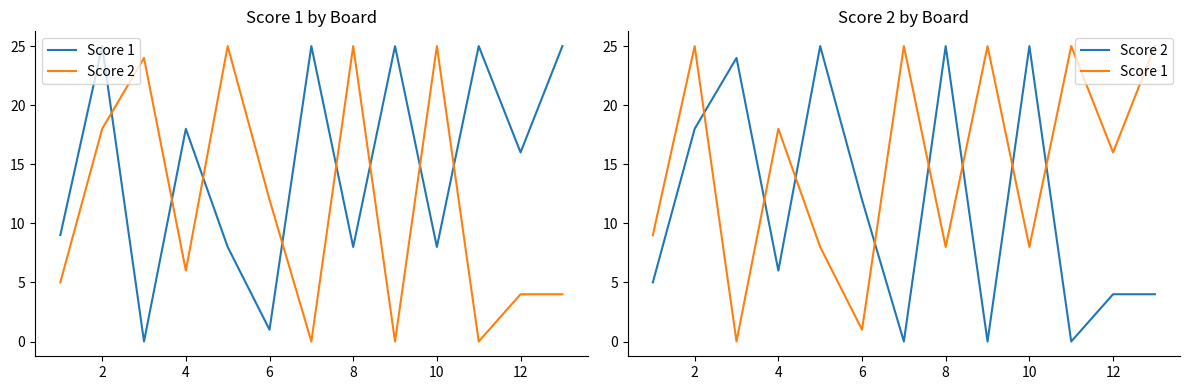

True or false: Score 2 has more than 2 points higher than both neighbors.

True